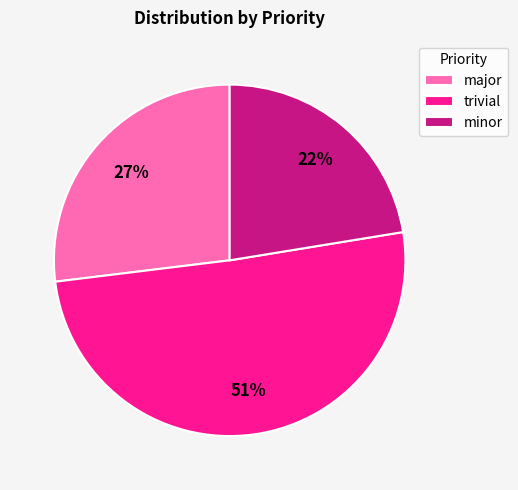

To the nearest percent, what is the average slice percentage?

33%